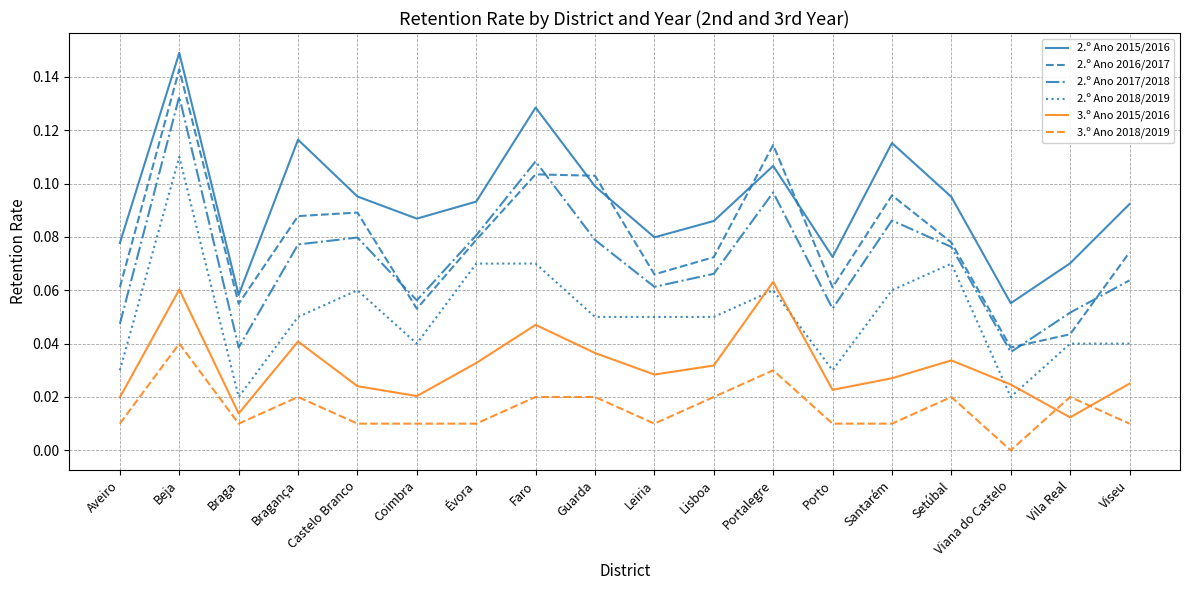

Does the chart display data point markers on the line(s)?

No